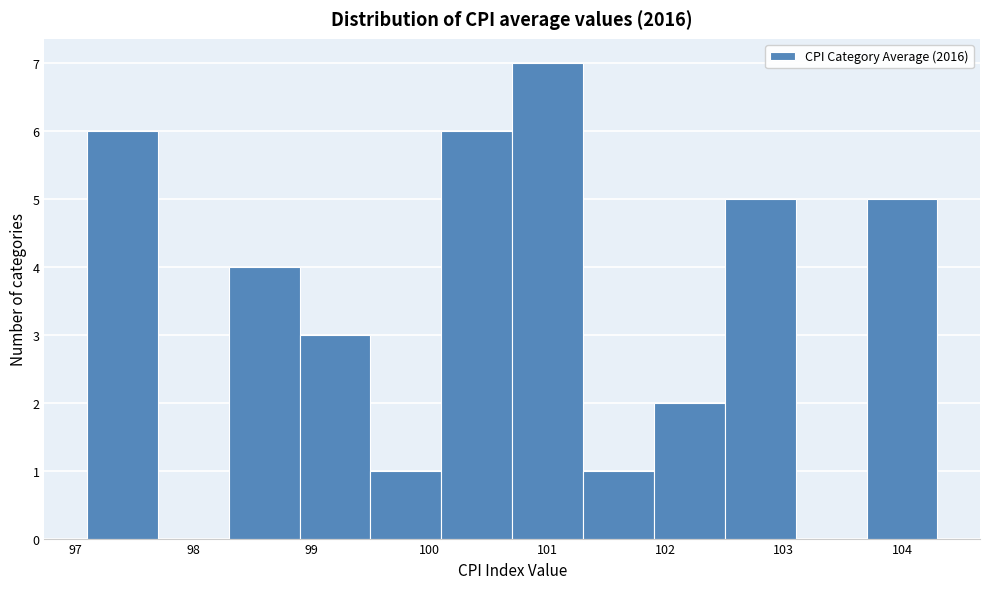

How tall is the bar that spans 100.7 to 101.3 on the x-axis? The values are not printed on the chart, so give them approximately, as read against the axis.

7